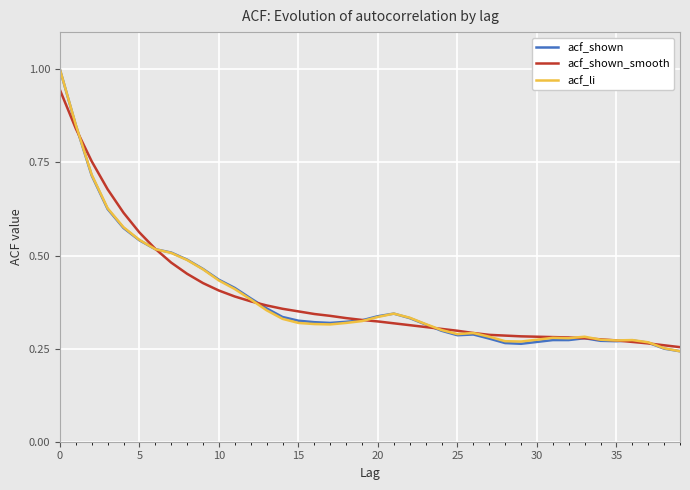

True or false: acf_li and acf_shown_smooth cross at least once.

True